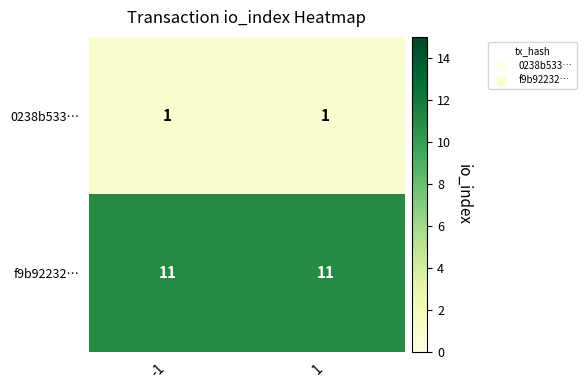

Is it true that 0238b533… equals 1 at -1?

True